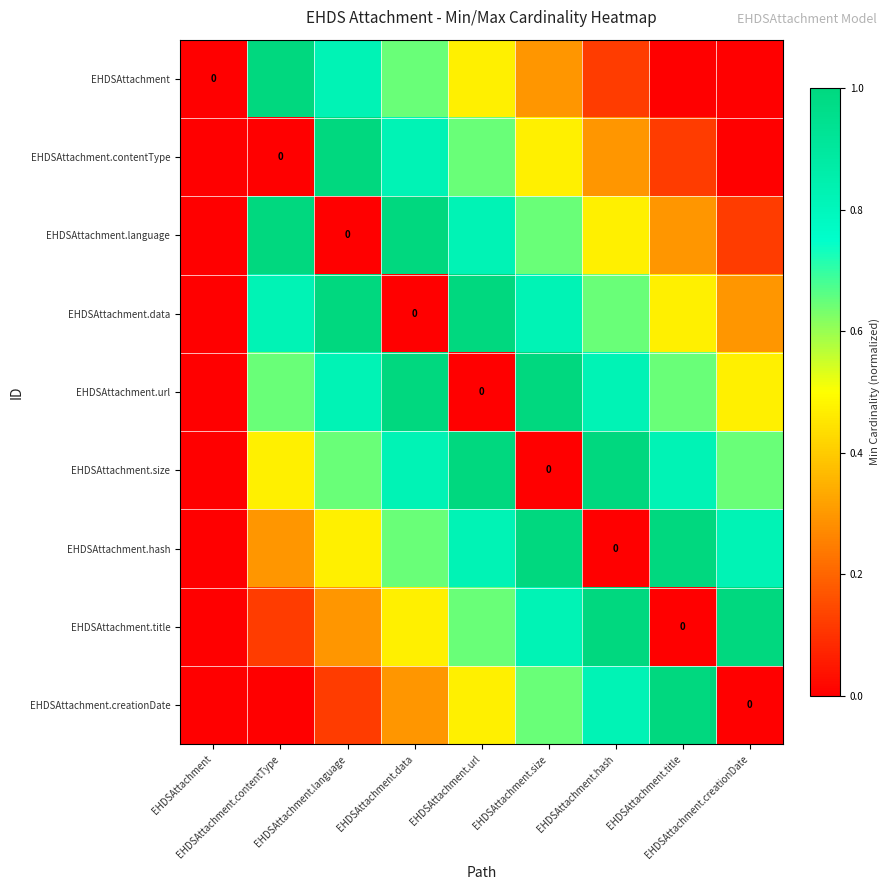

Is it true that EHDSAttachment.size equals 1.0 at EHDSAttachment.hash?

True